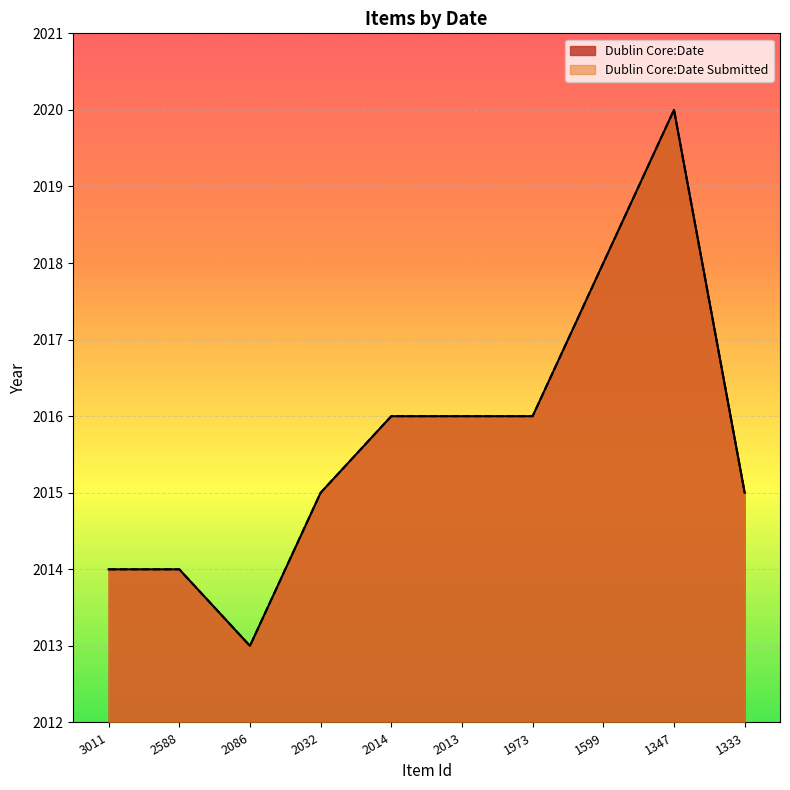

Reading left to right, what are all the values shown in this chart?

Dublin Core:Date: 2014	2014	2013	2015	2016	2016	2016	2018	2020	2015
Dublin Core:Date Submitted: 2014	2014	2013	2015	2016	2016	2016	2018	2020	2015